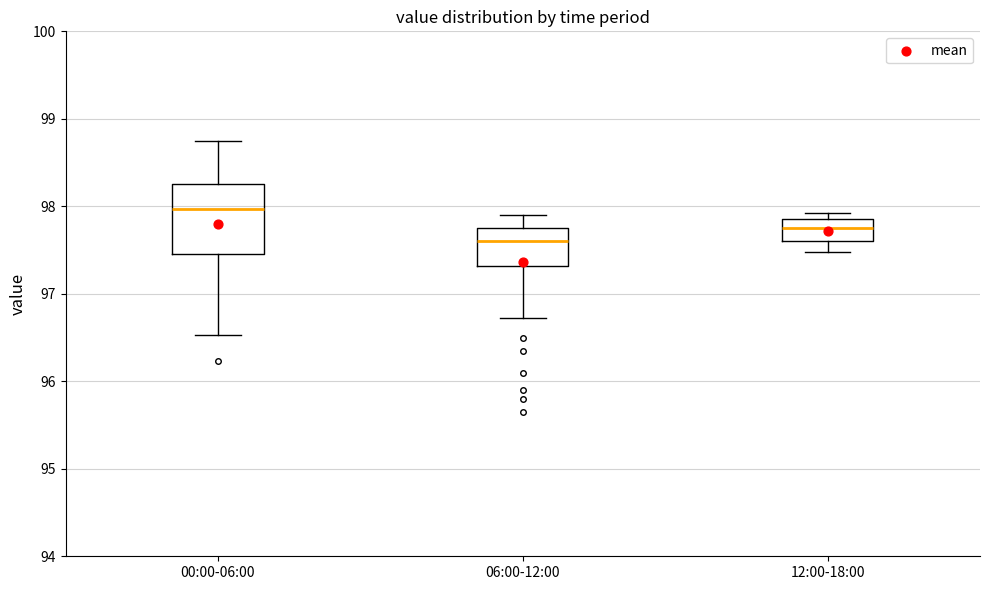

Reading left to right, transcribe this box plot: for each box, give where its median line is, the range the box spans, and where its two whiskers end, as read against the y-axis. The values are not printed on the chart, so give them approximately, as read against the axis.

00:00-06:00: median 98.0, box 97.5 to 98.3, whiskers 96.5 to 98.8
06:00-12:00: median 97.6, box 97.3 to 97.8, whiskers 96.7 to 97.9
12:00-18:00: median 97.8, box 97.6 to 97.9, whiskers 97.5 to 97.9 (just above the box's upper edge)